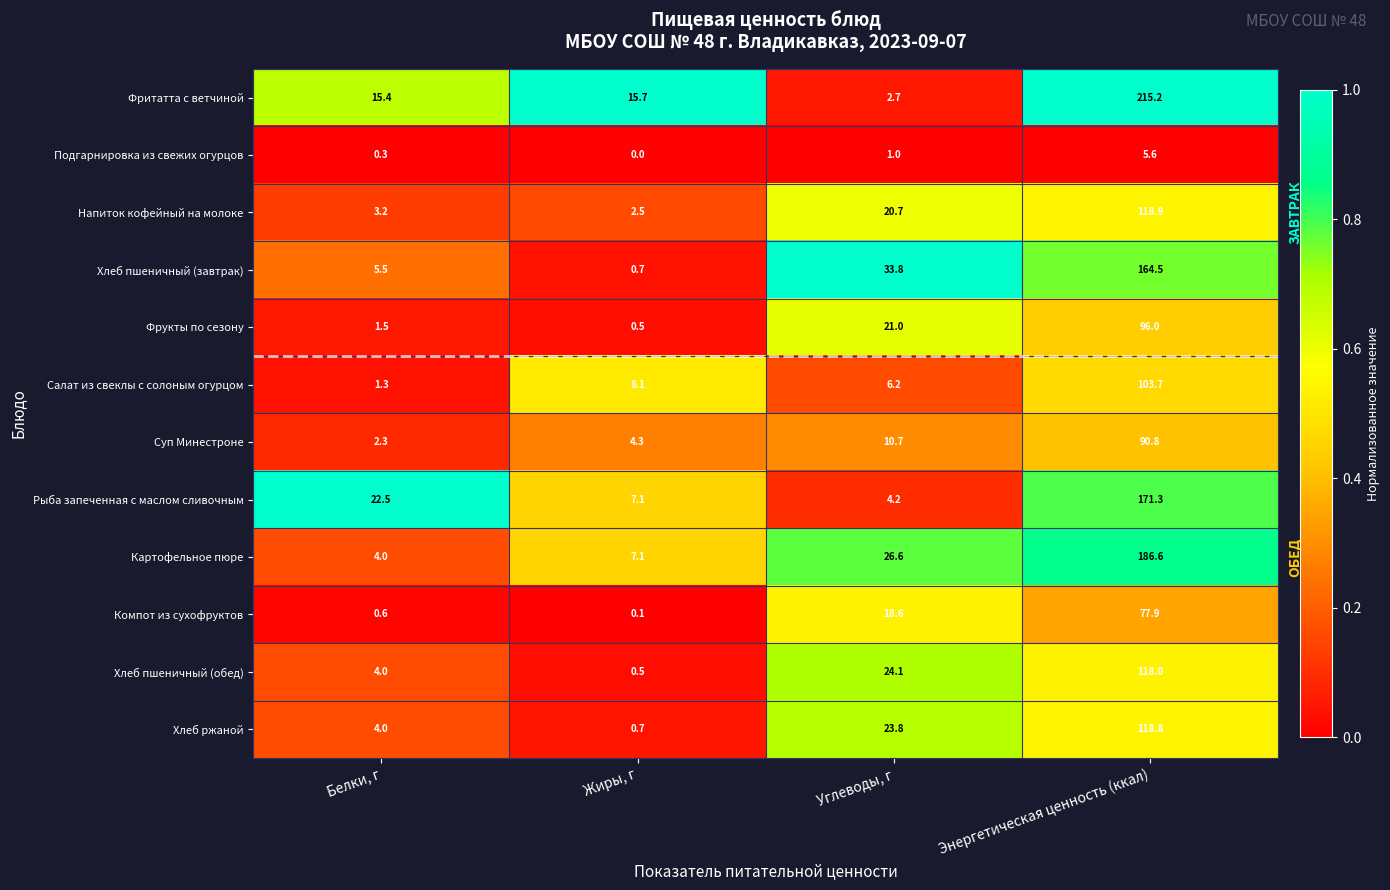

List the series in order of their peak value, lowest first.

Подгарнировка из свежих огурцов, Компот из сухофруктов, Суп Минестроне, Фрукты по сезону, Салат из свеклы с солоным огурцом, Хлеб пшеничный (обед), Хлеб ржаной, Напиток кофейный на молоке, Хлеб пшеничный (завтрак), Рыба запеченная с маслом сливочным, Картофельное пюре, Фритатта с ветчиной